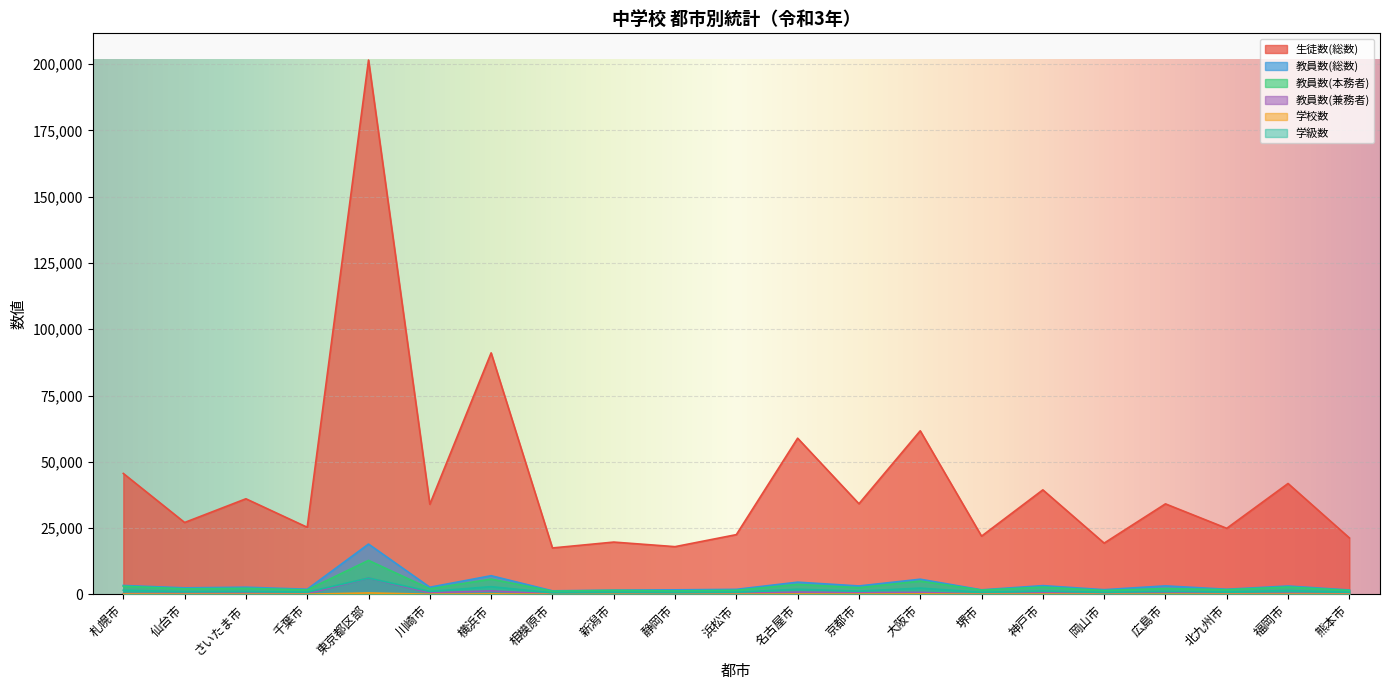

Between 横浜市 and 京都市, which is larger?

横浜市